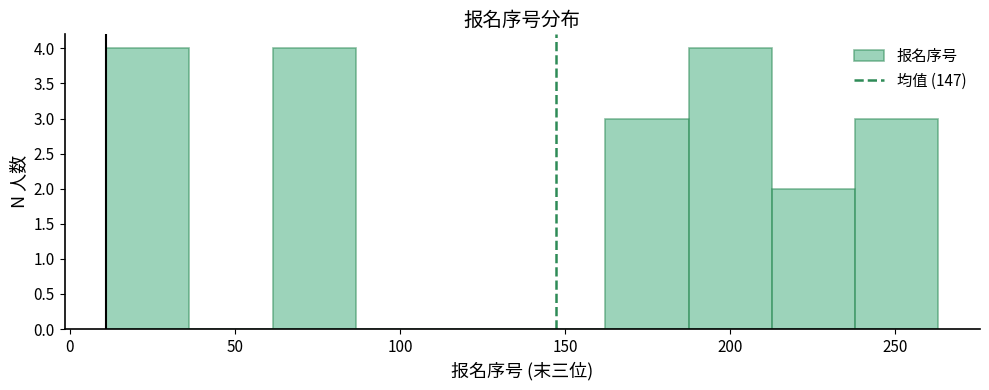

How tall is the bar that spans 60 to 85 on the x-axis? Neither the bar edges nor the heights are printed on the chart, so give them approximately, as read against the axes.

4